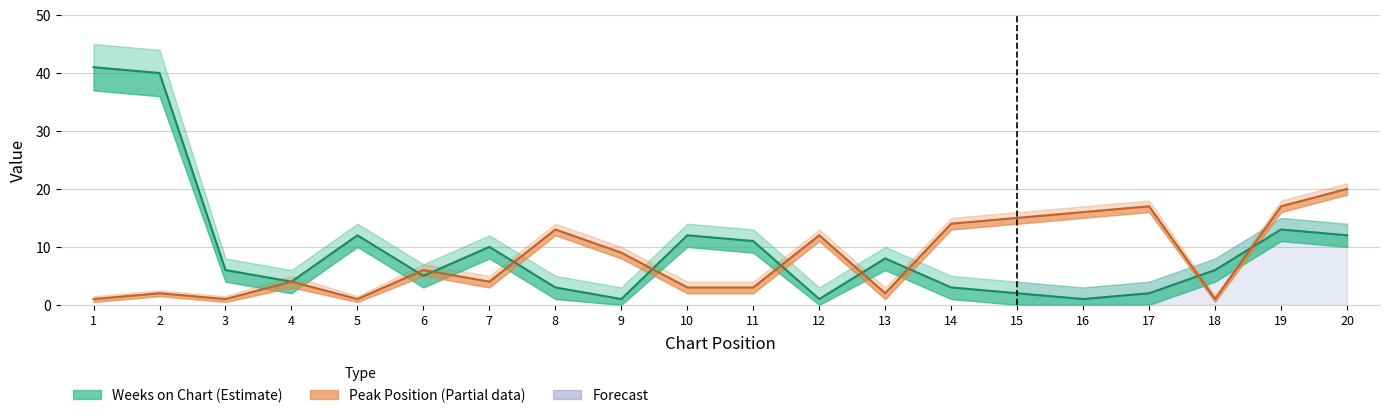

Reading left to right, transcribe all the data shown in this chart.

Peak Position: 1=1	2=2	3=1	4=4	5=1	6=6	7=4	8=13	9=9	10=3	11=3	12=12	13=2	14=14	15=15	16=16	17=17	18=1	19=17	20=20
Weeks on Chart: 1=41	2=40	3=6	4=4	5=12	6=5	7=10	8=3	9=1	10=12	11=11	12=1	13=8	14=3	15=2	16=1	17=2	18=6	19=13	20=12